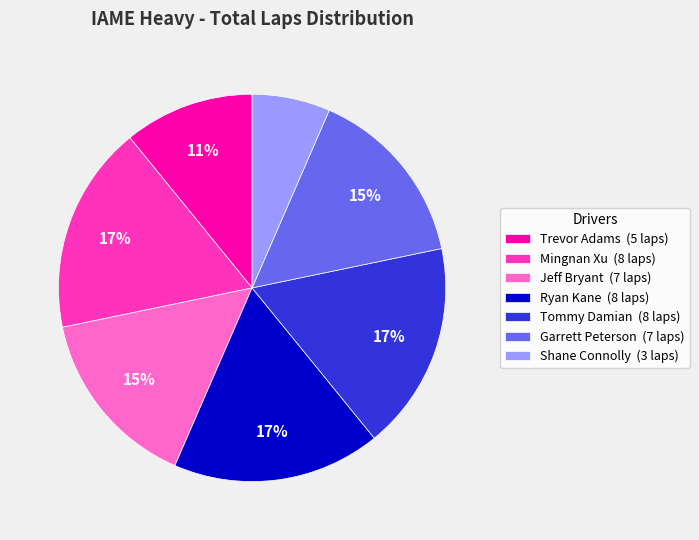

True or false: Tommy Damian accounts for 17% of the total.

True